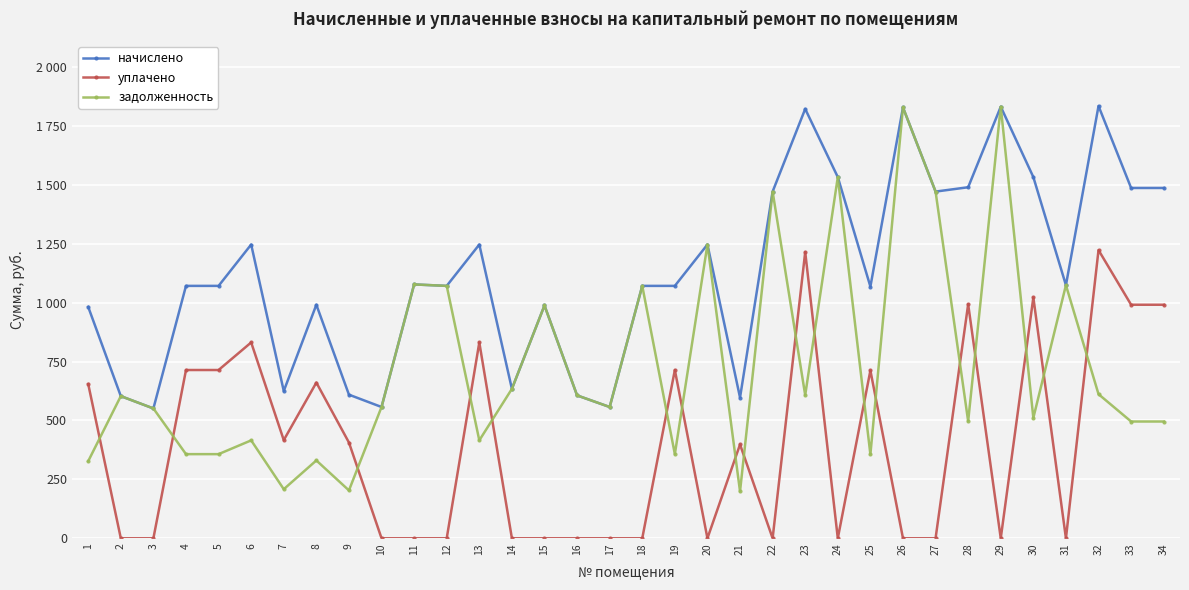

True or false: уплачено has a value of 0.0 at 16.

True